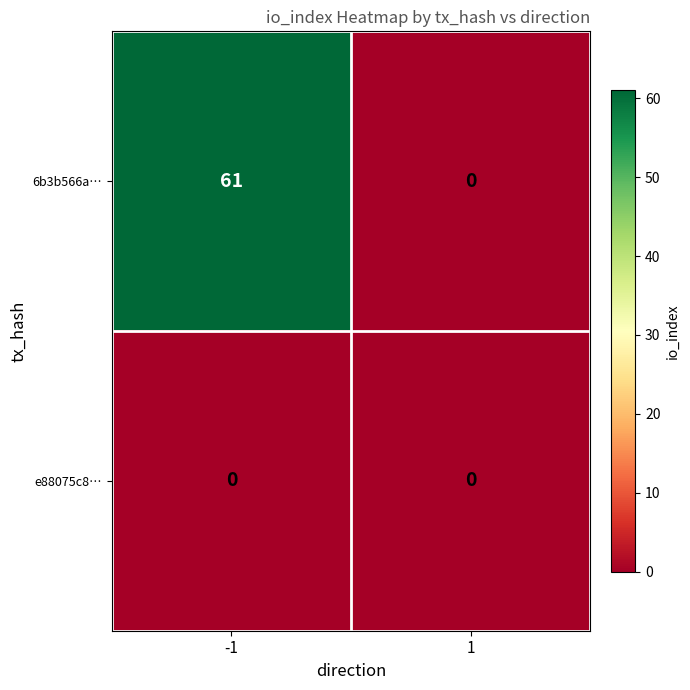

What is the total value across all series at -1?

61